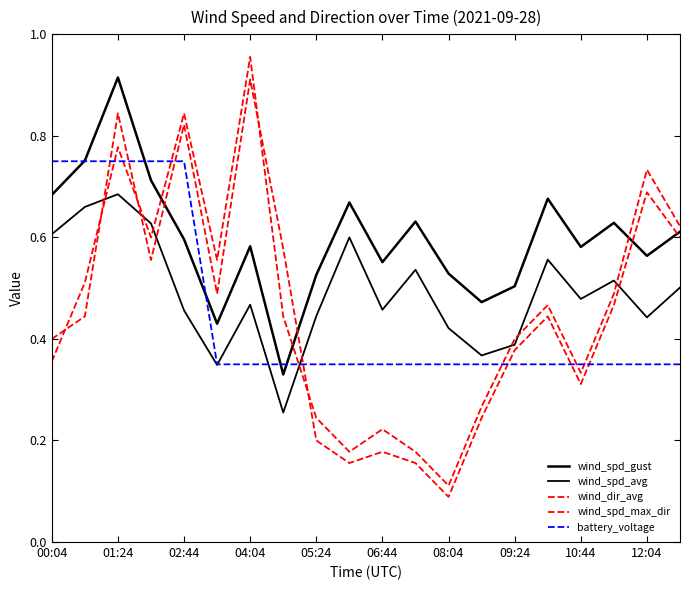

Is this an area chart (filled region under the line)?

No